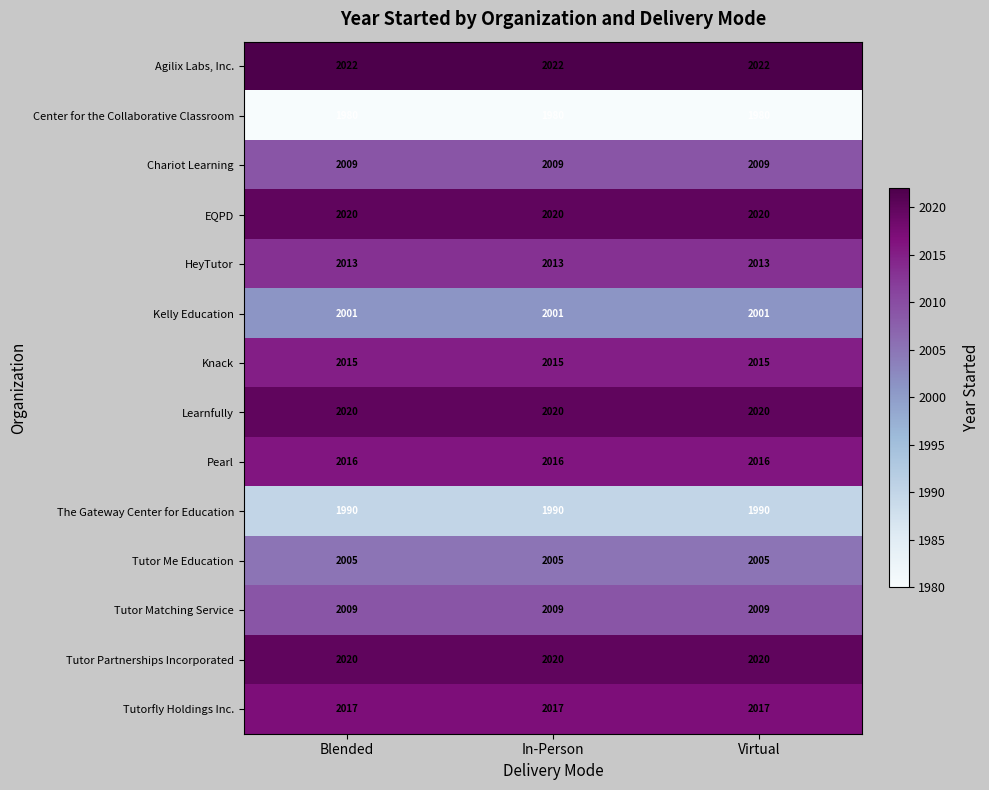

Which series has the largest total across all categories?

Agilix Labs, Inc.